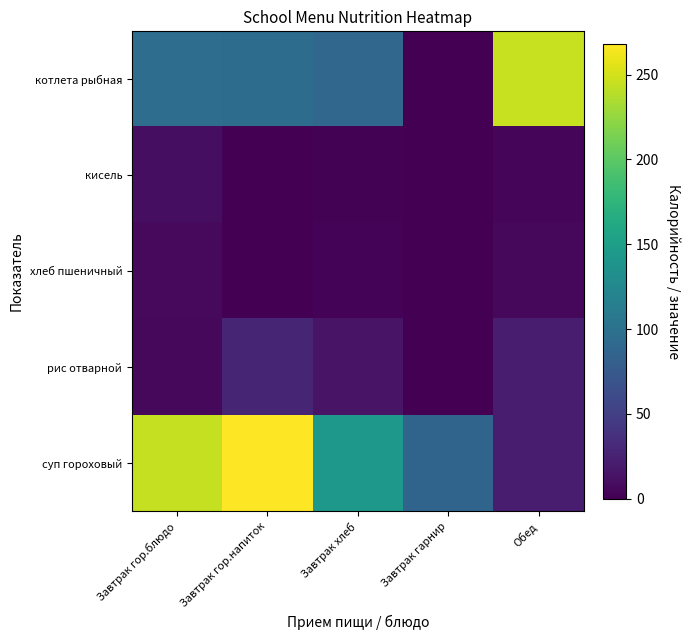

How many data points does each series have?

5